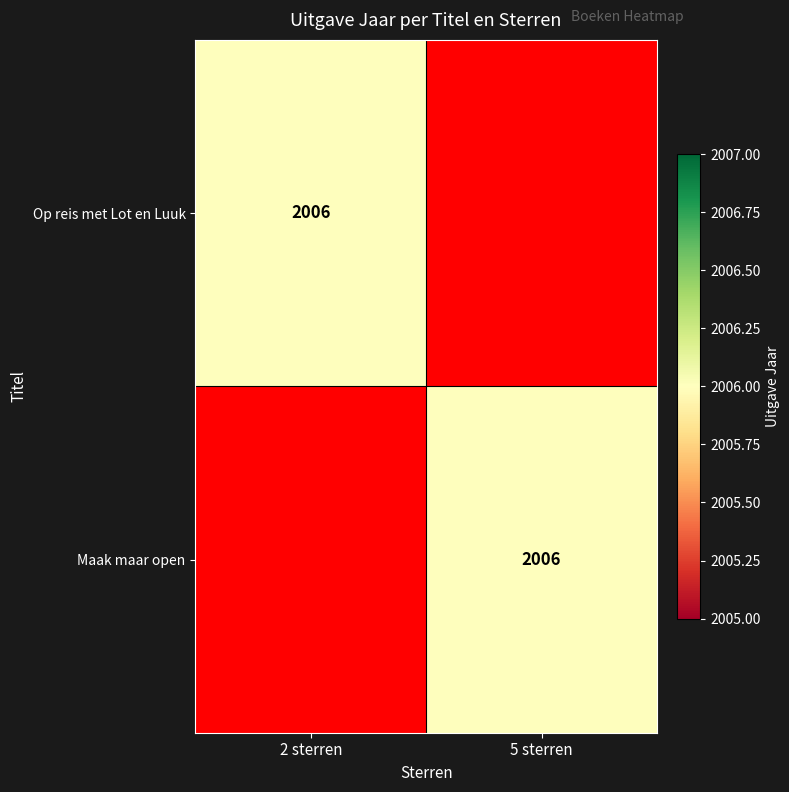

True or false: Maak maar open has a value of 2006 at 5 sterren.

True